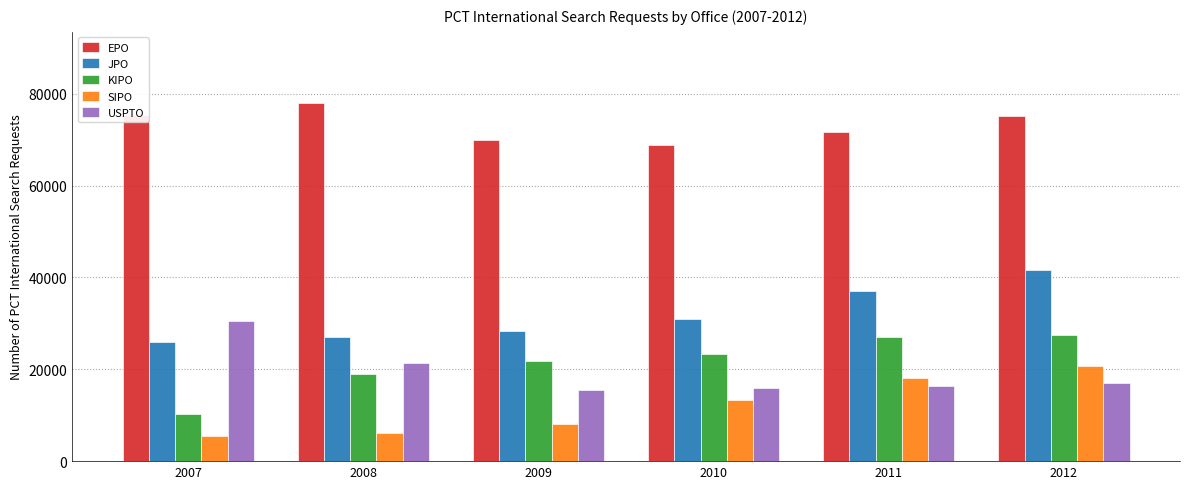

How many bars are there in total?

30